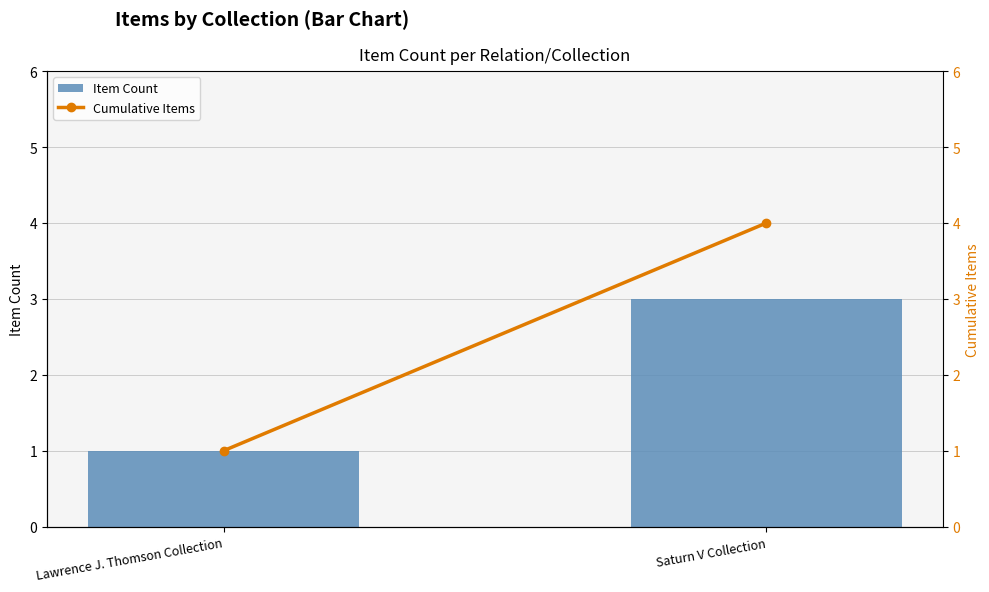

What is the average value of the Item Count series?

2